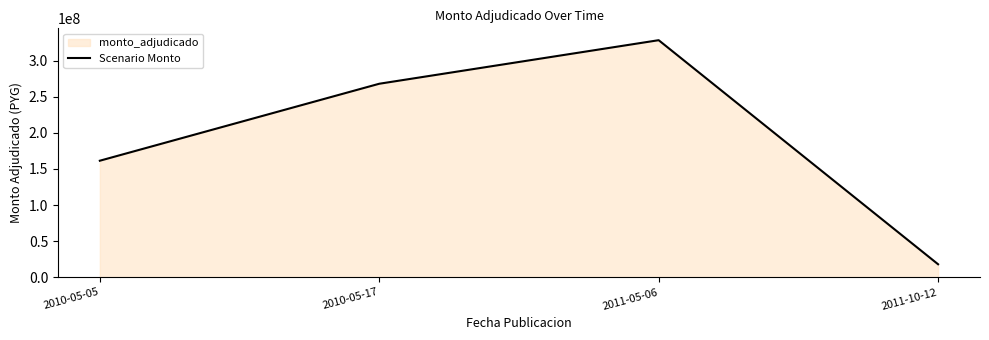

Reading left to right, list all the values displayed in this chart.

161406000	267958500	328254220	18069270